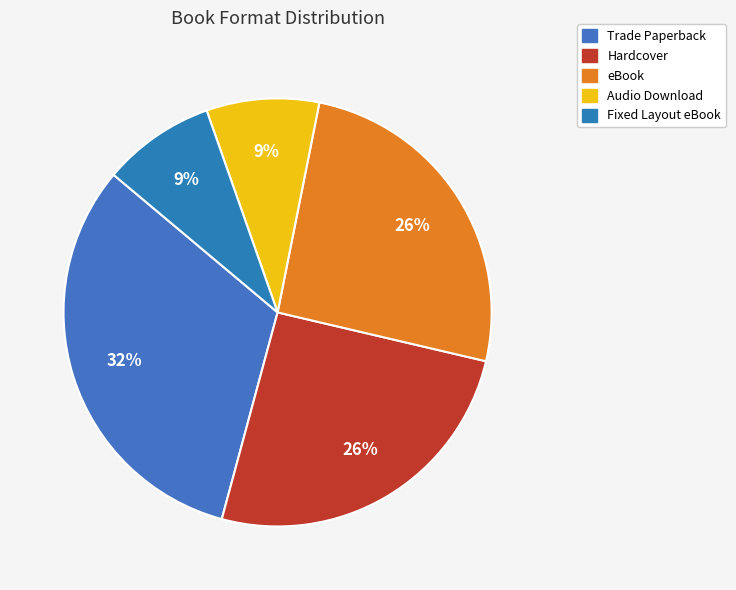

What percentage is NOT represented by eBook?

74.5%